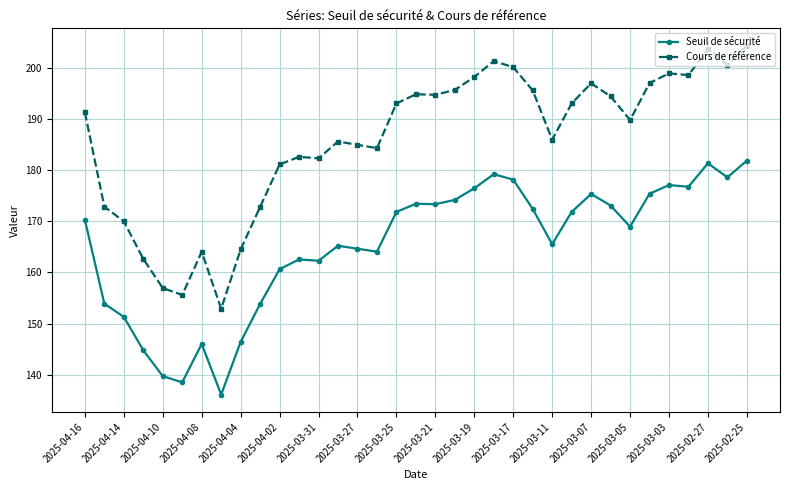

What is the value of the Cours de référence point at the 22nd from the left?

201.4